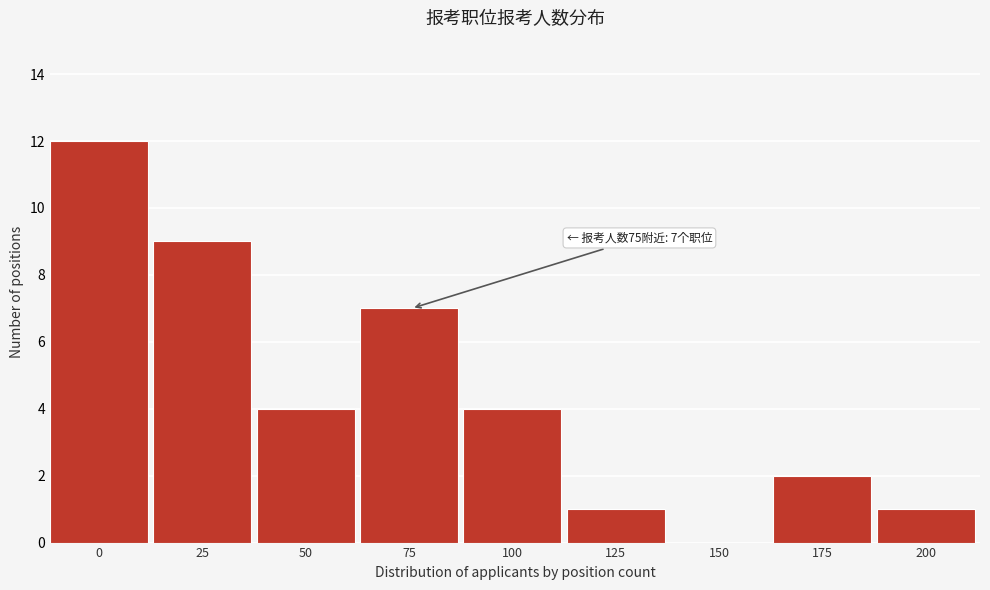

Reading left to right, transcribe all the data shown in this chart.

0=12	25=9	50=4	75=7	100=4	125=1	150=0	175=2	200=1